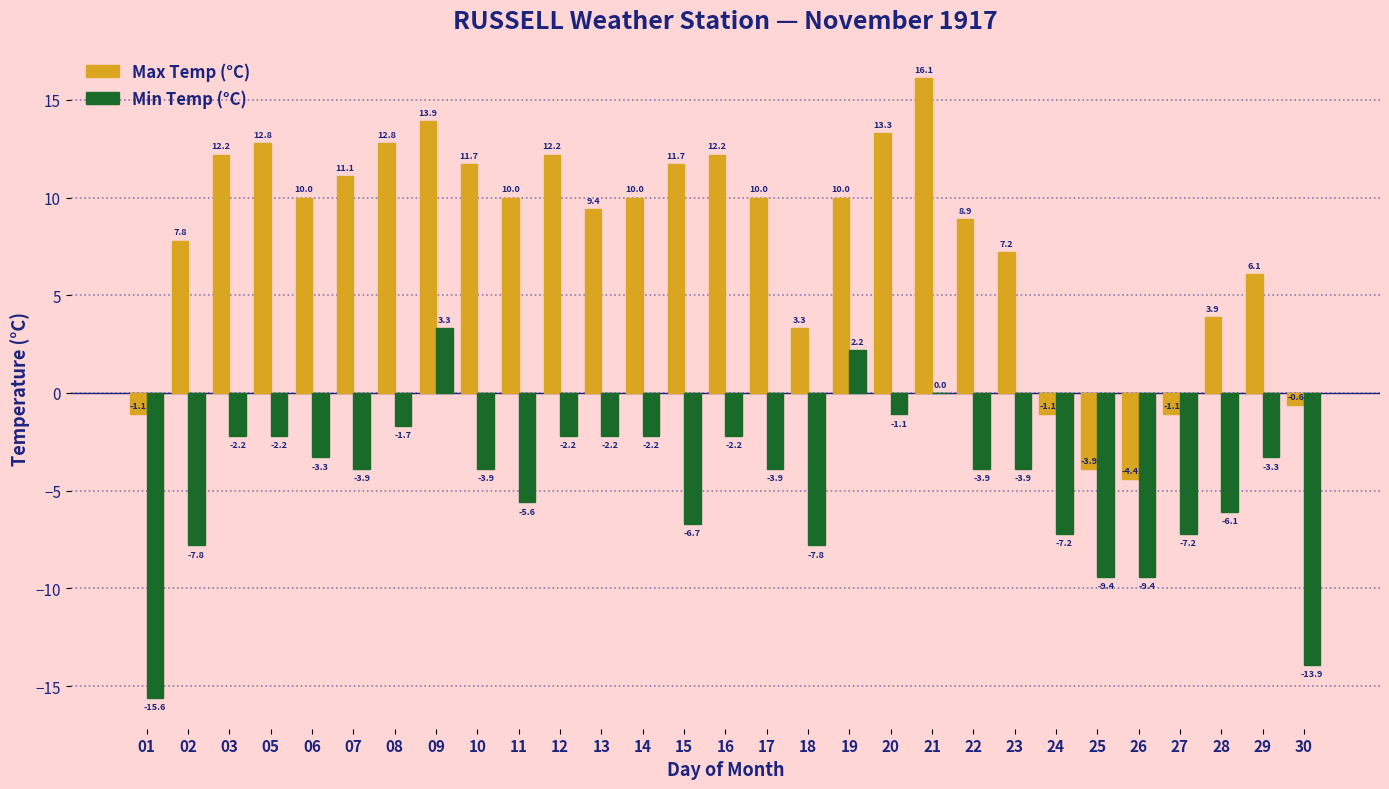

Which series changed the most between 11 and 23?

Max Temp (°C)